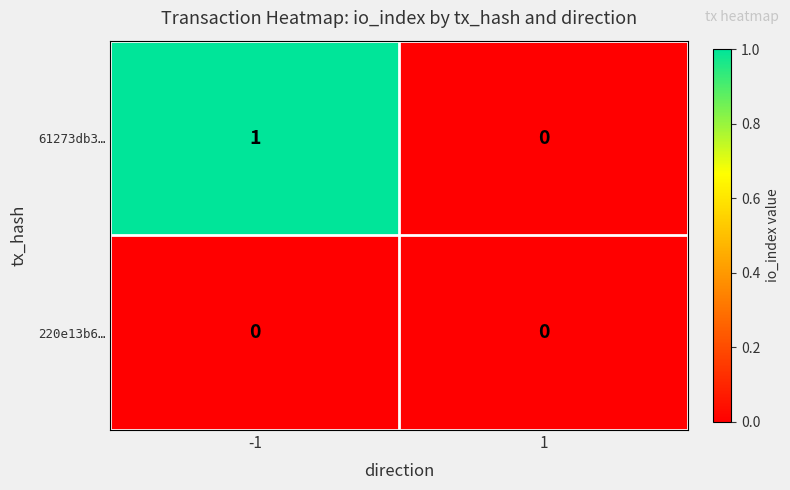

List the series in order of their overall mean, highest first.

61273db3…, 220e13b6…